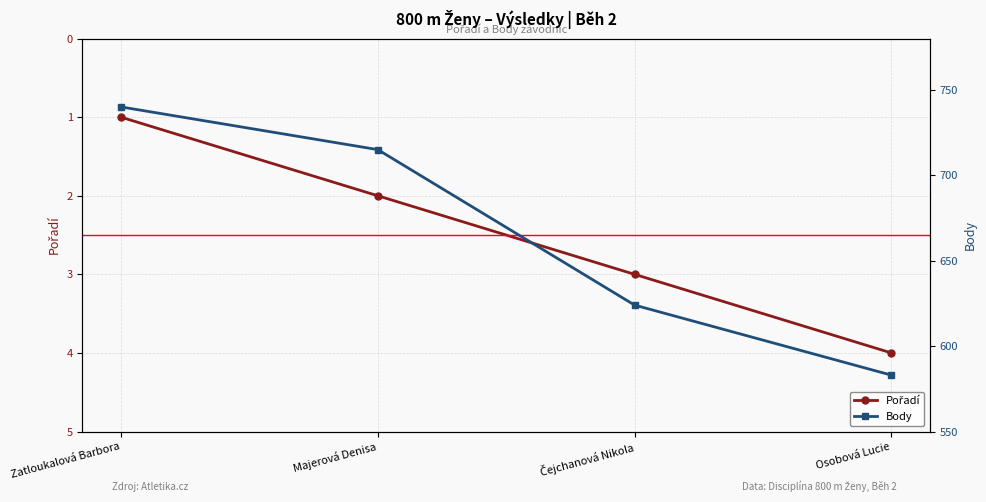

Which series has the widest spread of values?

Body